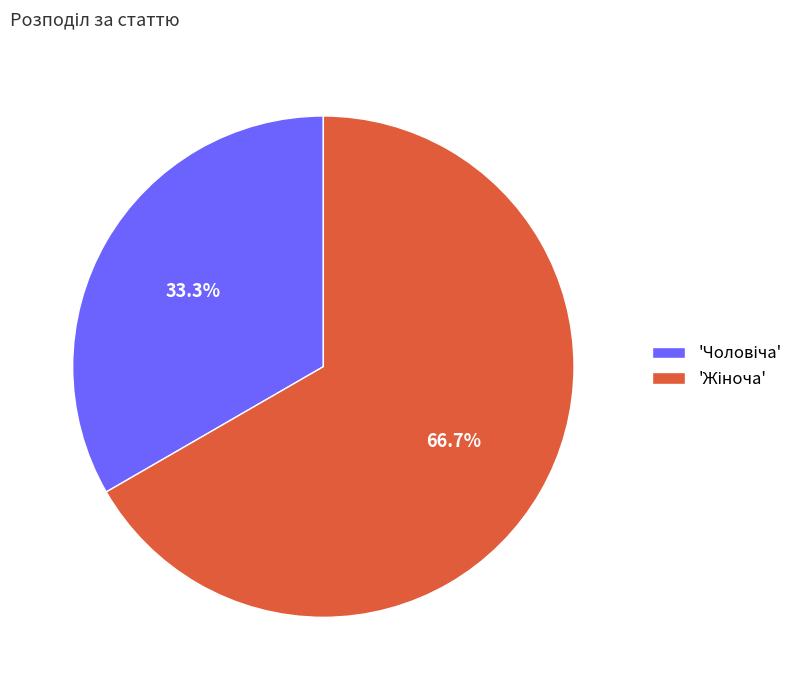

Is there a majority slice in this chart?

Yes